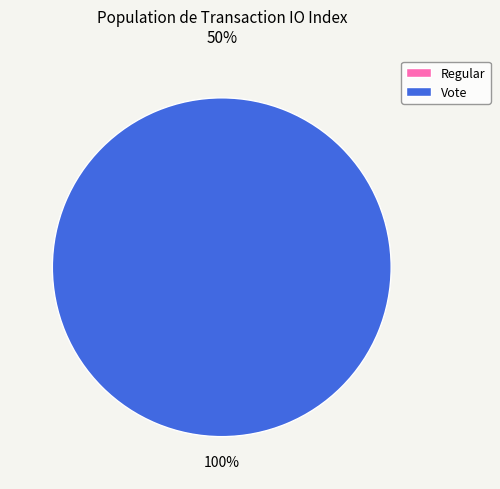

Which category has the smallest portion of the pie?

Regular